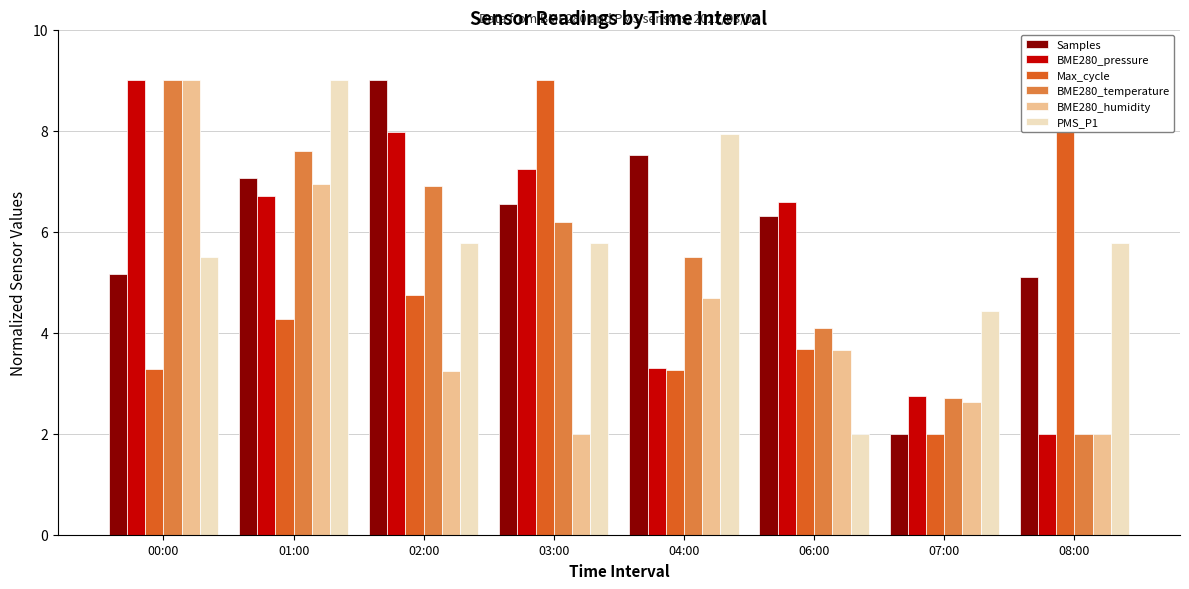

Reading left to right, extract all data points from this chart.

Samples: 5.2	7.1	9.0	6.5	7.5	6.3	2.0	5.1
BME280_pressure: 9.0	6.7	8.0	7.2	3.3	6.6	2.7	2.0
Max_cycle: 3.3	4.3	4.7	9.0	3.3	3.7	2.0	8.7
BME280_temperature: 9.0	7.6	6.9	6.2	5.5	4.1	2.7	2.0
BME280_humidity: 9.0	6.9	3.2	2.0	4.7	3.6	2.6	2.0
PMS_P1: 5.5	9.0	5.8	5.8	7.9	2.0	4.4	5.8